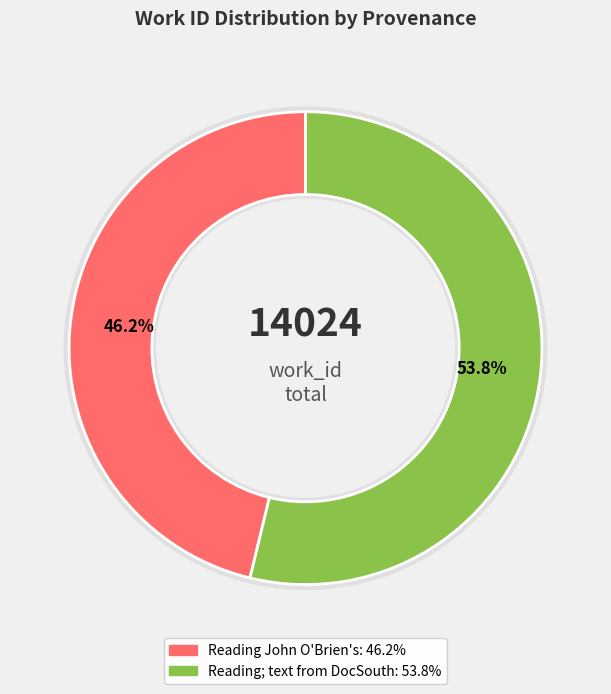

Which category has the smallest portion of the pie?

Reading John O'Brien's